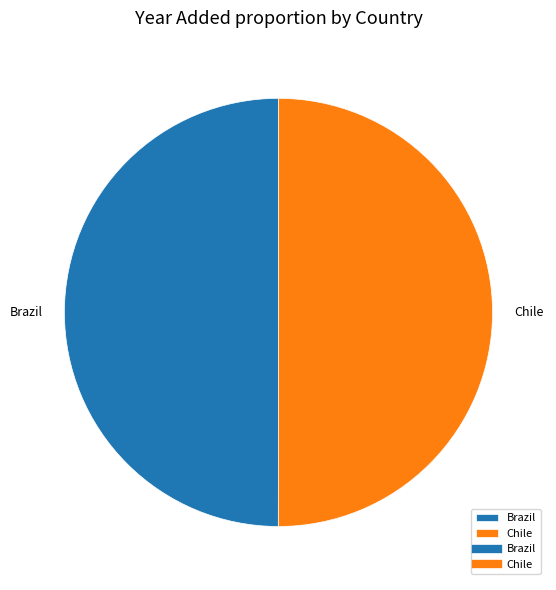

What is the ratio of the value at Chile to the value at Brazil?

1.0